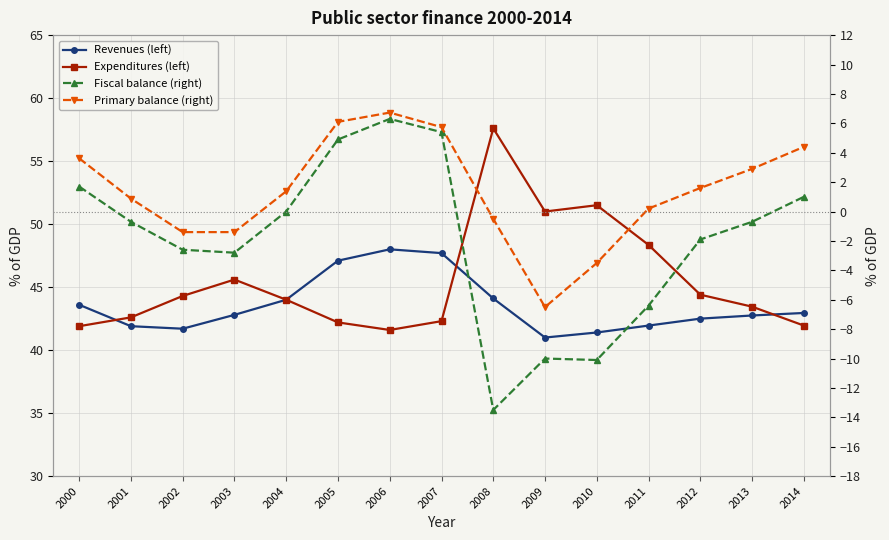

What is the spread (max minus min) of values at 2006?

41.7